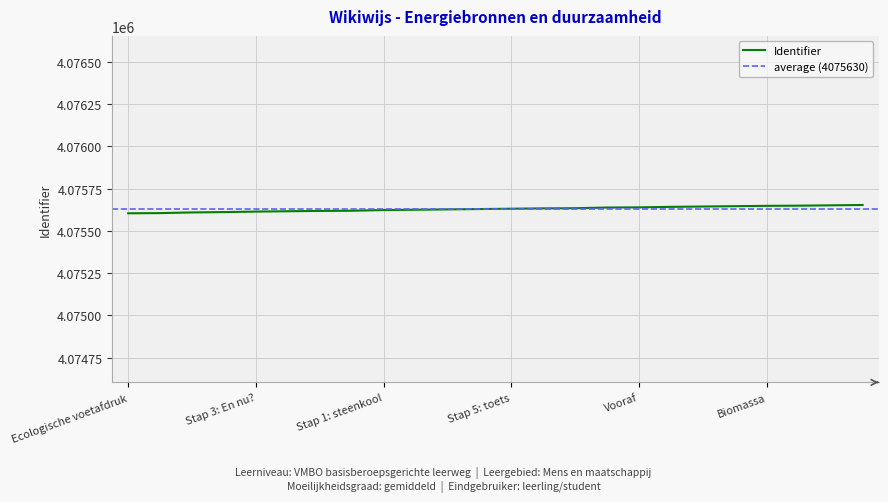

The Identifier series shows 4075604 at Ecologische voetafdruk. True or false?

True